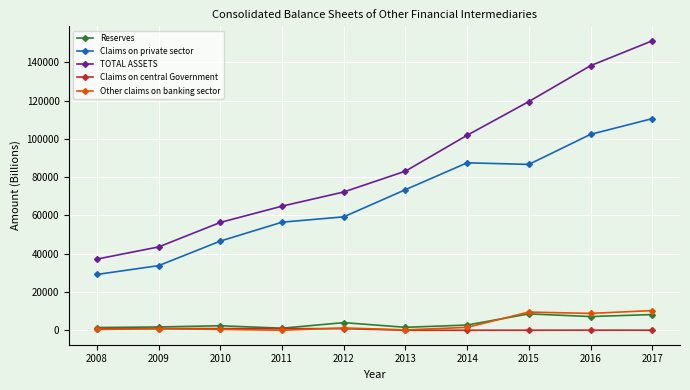

What is the sum of the TOTAL ASSETS values at 2017 and 2014?

253067.7